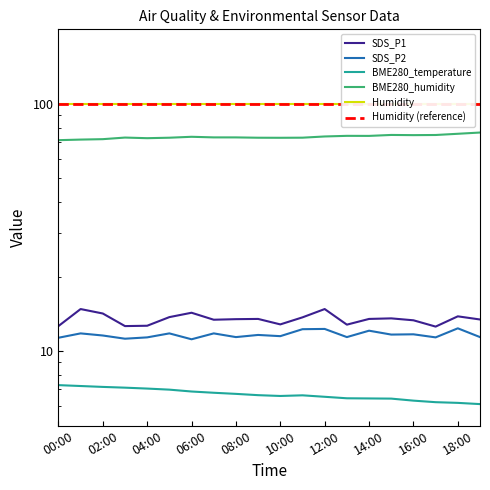

Reading right to left, transcribe all the data shown in this chart.

SDS_P1: 13.4	13.8	12.6	13.3	13.6	13.5	12.8	14.8	13.7	12.8	13.5	13.5	13.4	14.3	13.7	12.7	12.6	14.2	14.8	12.6
SDS_P2: 11.4	12.4	11.4	11.7	11.7	12.1	11.4	12.3	12.3	11.5	11.6	11.4	11.8	11.2	11.8	11.4	11.2	11.6	11.8	11.3
BME280_temperature: 6.1	6.2	6.2	6.3	6.4	6.4	6.5	6.5	6.6	6.6	6.6	6.7	6.8	6.9	7.0	7.1	7.1	7.2	7.2	7.3
BME280_humidity: 76.5	75.7	74.8	74.7	74.8	74.2	74.2	73.8	73.0	72.9	72.9	73.1	73.2	73.6	72.9	72.6	73.0	72.0	71.7	71.3
Humidity: 99.9	99.9	99.9	99.9	99.9	99.9	99.9	99.9	99.9	99.9	99.9	99.9	99.9	99.9	99.9	99.9	99.9	99.9	99.9	99.9
Humidity (reference): 99.9	99.9	99.9	99.9	99.9	99.9	99.9	99.9	99.9	99.9	99.9	99.9	99.9	99.9	99.9	99.9	99.9	99.9	99.9	99.9